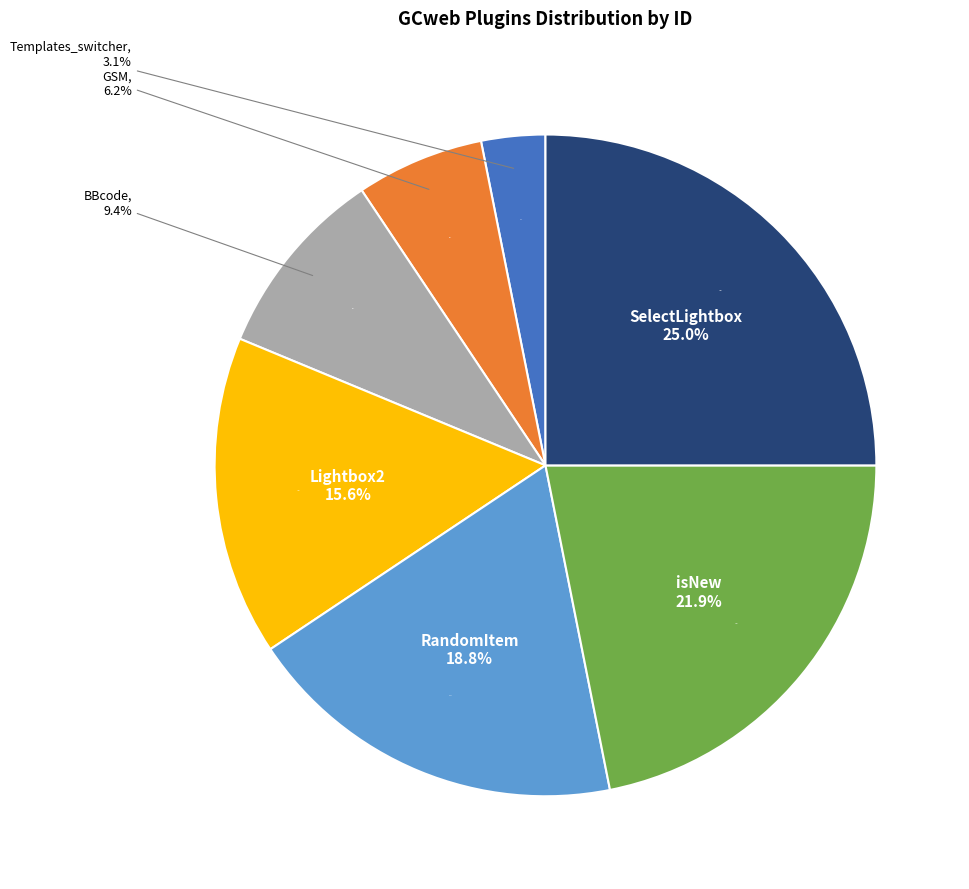

What percentage is NOT represented by Templates_switcher?

96.9%